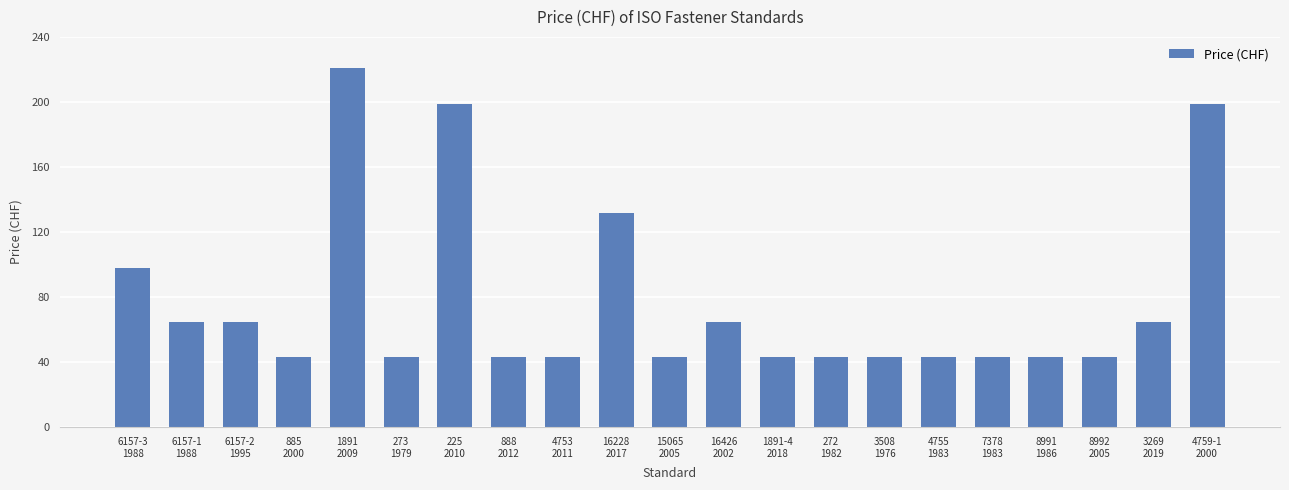

Reading left to right, transcribe all the data shown in this chart.

6157-3
1988=98	6157-1
1988=65	6157-2
1995=65	885
2000=43	1891
2009=221	273
1979=43	225
2010=199	888
2012=43	4753
2011=43	16228
2017=132	15065
2005=43	16426
2002=65	1891-4
2018=43	272
1982=43	3508
1976=43	4755
1983=43	7378
1983=43	8991
1986=43	8992
2005=43	3269
2019=65	4759-1
2000=199